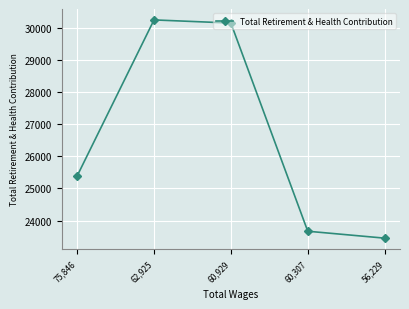

What is the difference between the second highest and minimum values?

6718